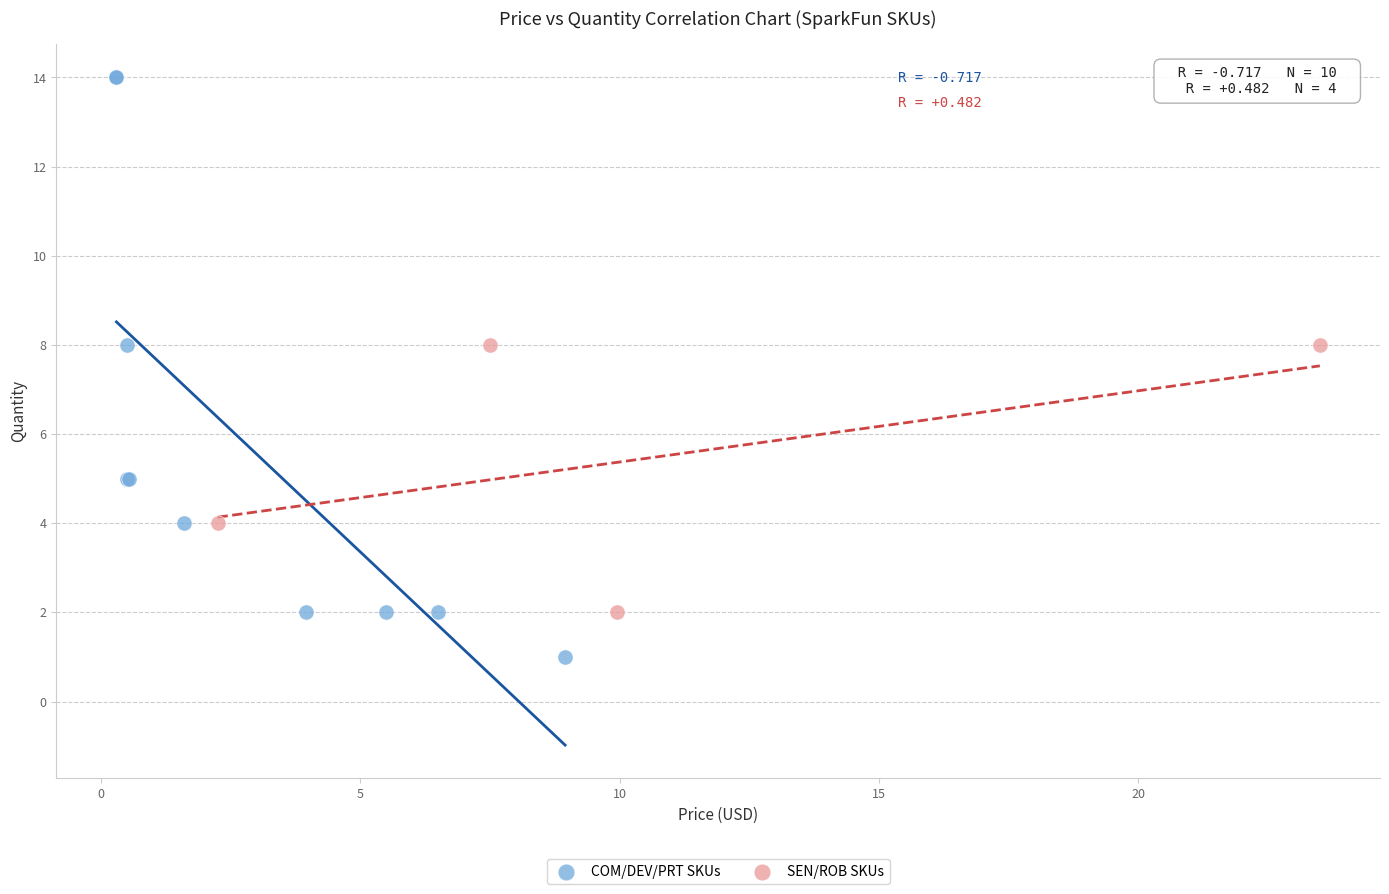

Which series has the largest Y range (max minus min)?

COM/DEV/PRT SKUs